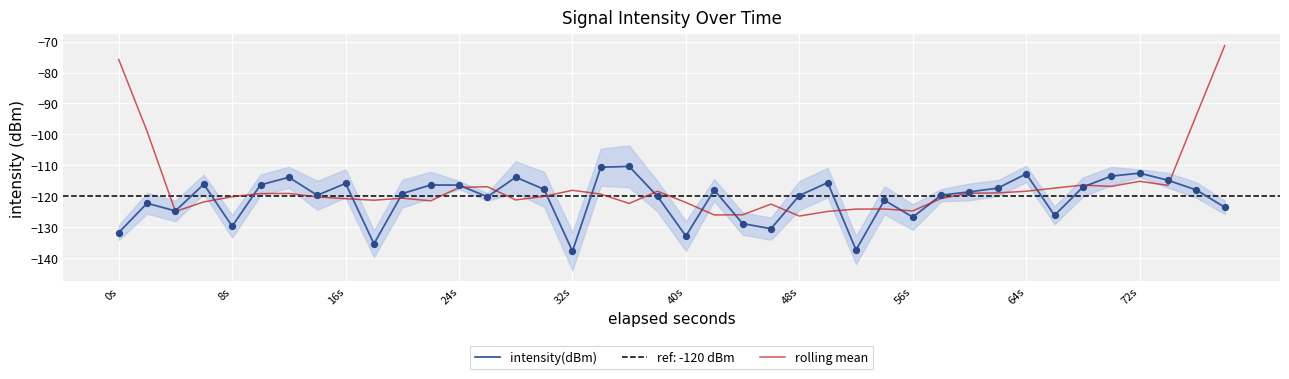

What are all the series names shown in the legend?

intensity(dBm), rolling mean